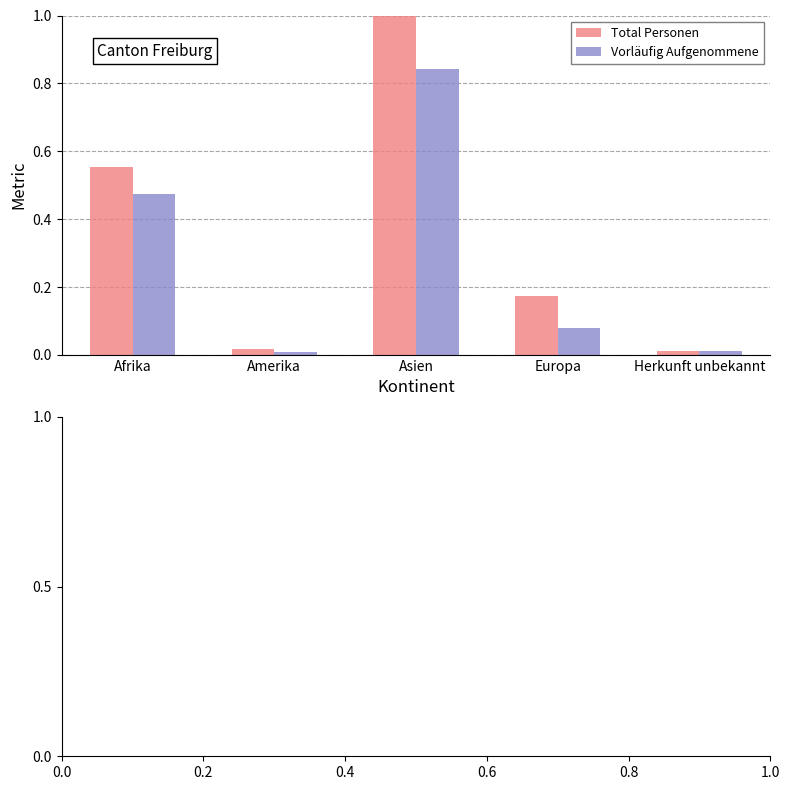

How many groups of bars are there?

5